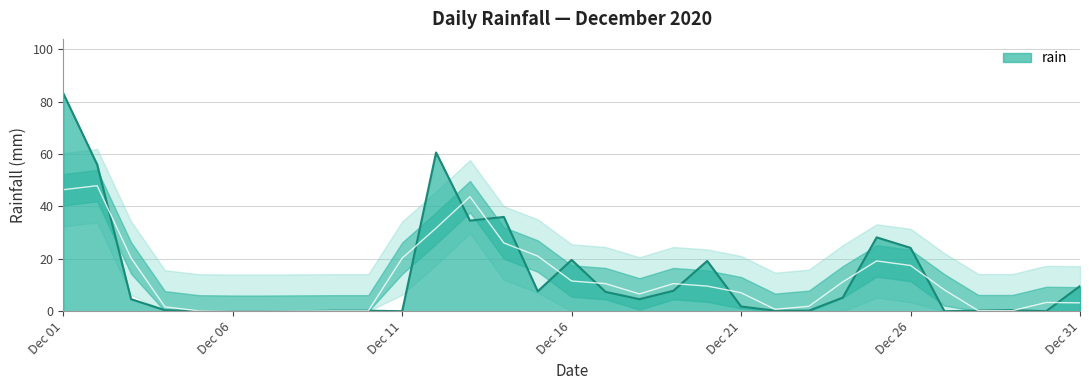

Where is the first local minimum?

2020-12-11